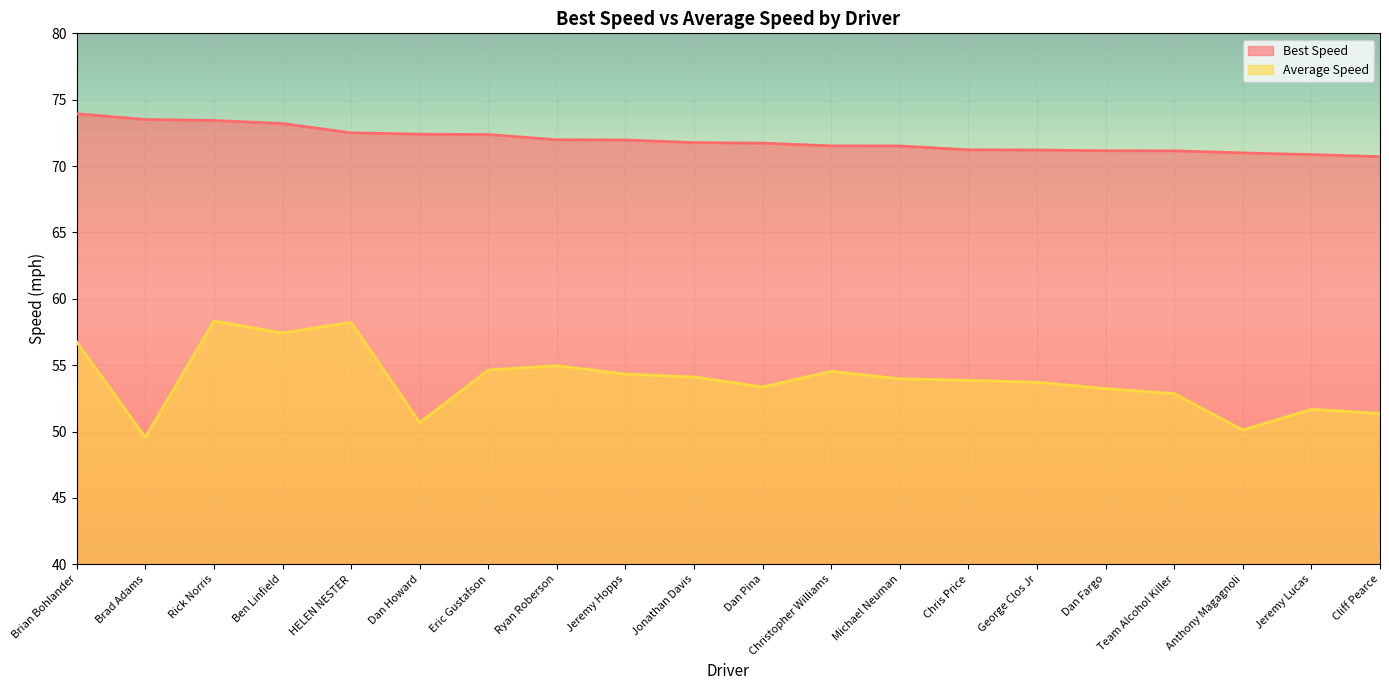

What is the label of the 15th point from the right?

Dan Howard